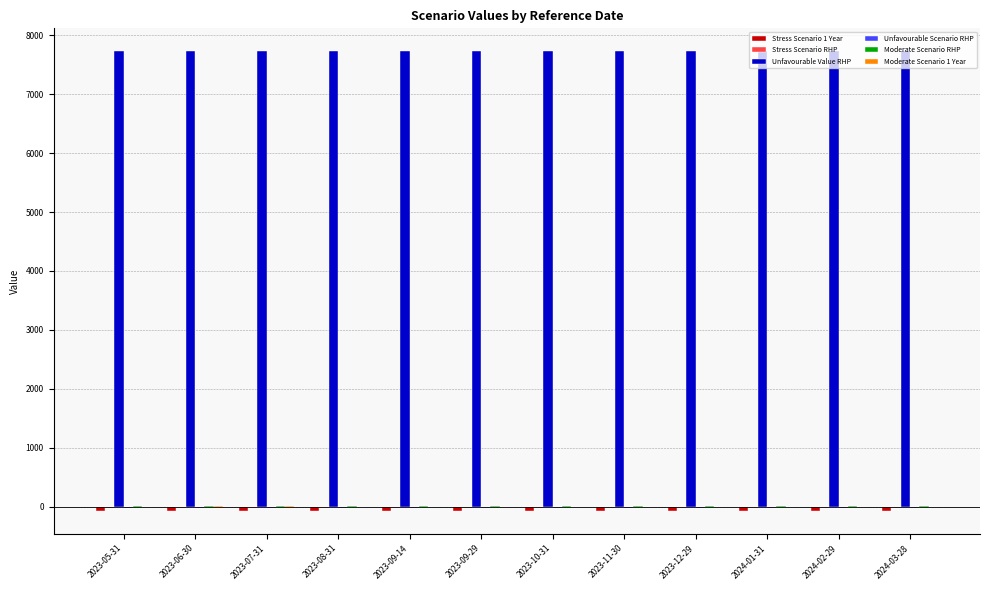

What is the highest value of the Unfavourable Value RHP series?

7730.0